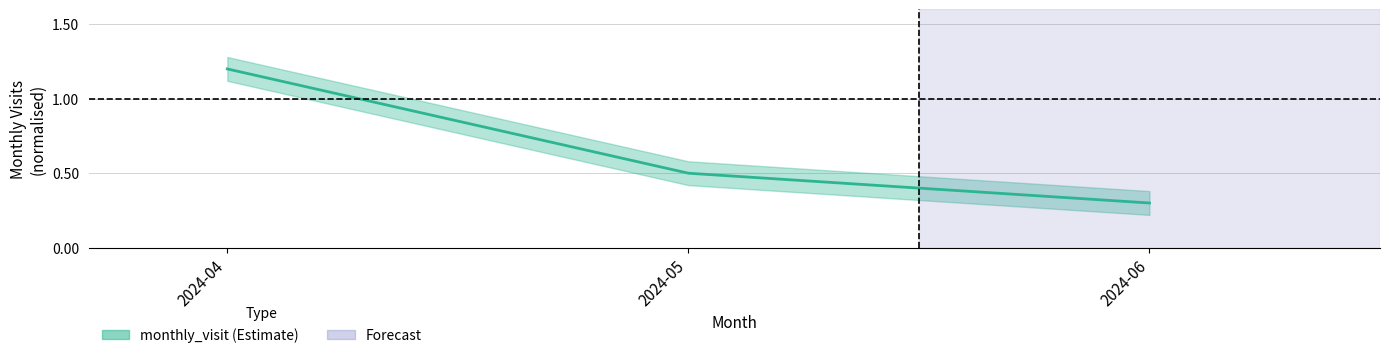

What is the difference between the values at 2024-05 and 2024-06?

0.2